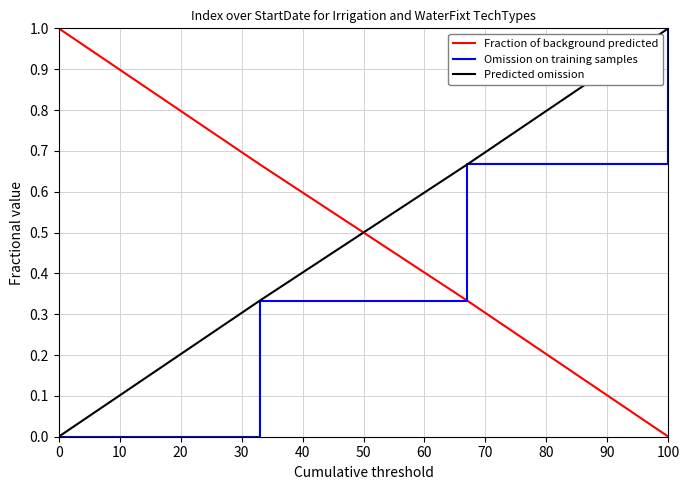

Is this an area chart (filled region under the line)?

No